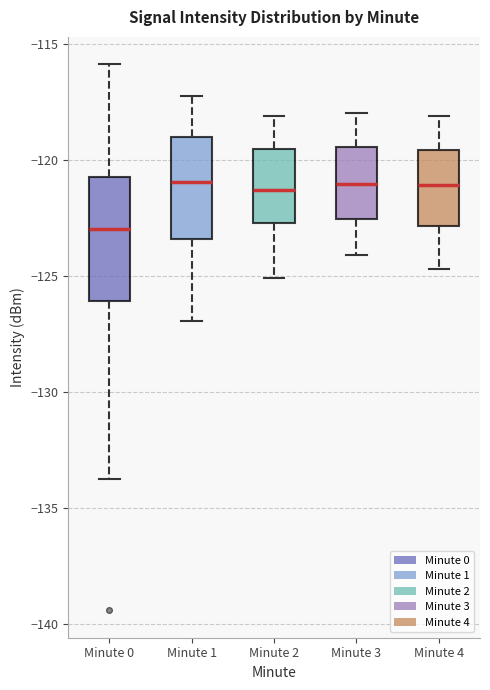

Reading left to right, read every box against the y-axis: the position of its median line, the range the box covers, and the ends of its whiskers. The values are not printed on the chart, so give them approximately, as read against the axis.

Minute 0: median -123.0, box -126.0 to -121.0, whiskers -134.0 to -116.0
Minute 1: median -121.0, box -123.5 to -119.0, whiskers -127.0 to -117.5
Minute 2: median -121.5, box -122.5 to -119.5, whiskers -125.0 to -118.0
Minute 3: median -121.0, box -122.5 to -119.5, whiskers -124.0 to -118.0
Minute 4: median -121.0, box -123.0 to -119.5, whiskers -124.5 to -118.0